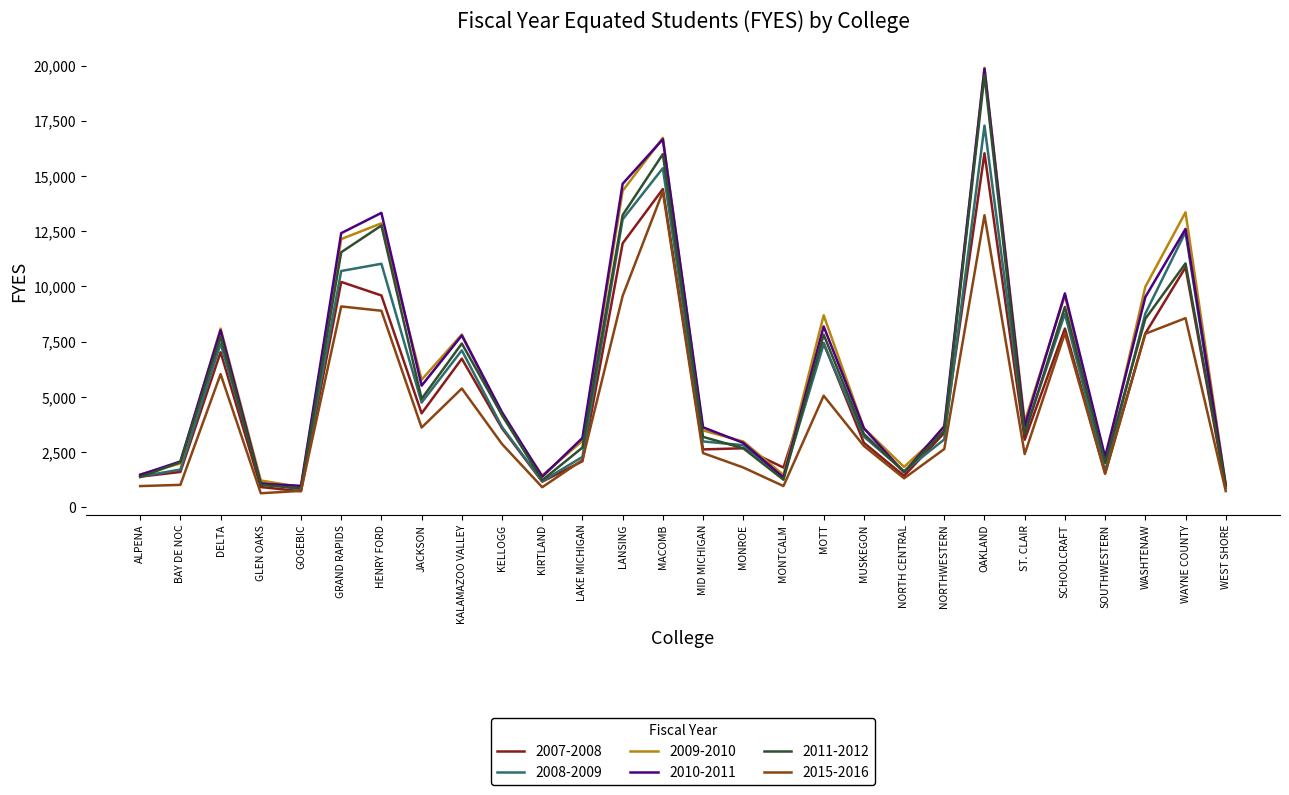

Between GOGEBIC and MONTCALM, which series saw the biggest shift?

2007-2008